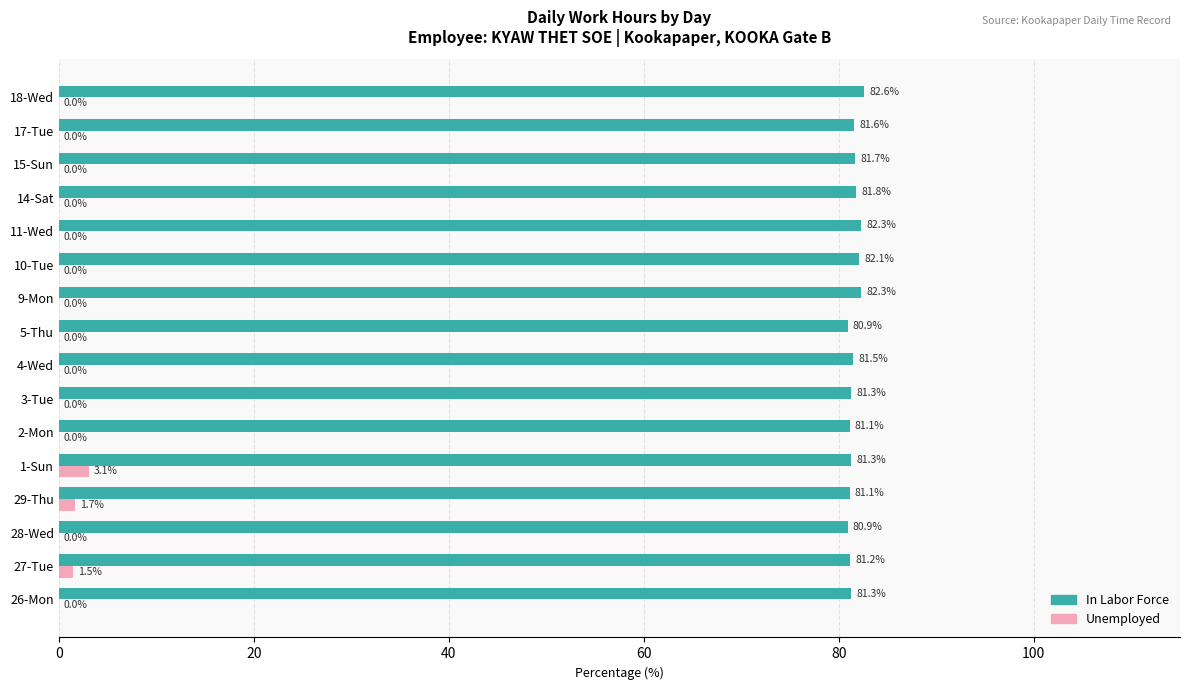

What is the highest value of the Unemployed series?

3.1